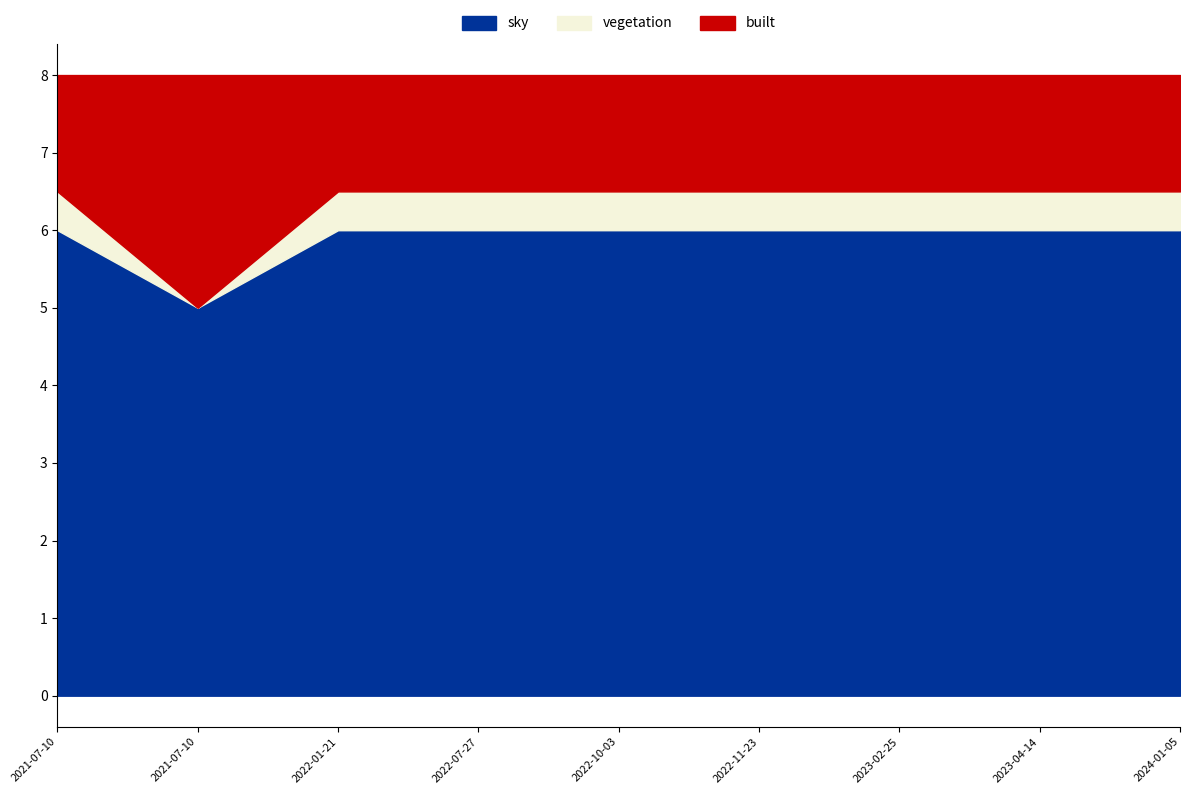

How many lines are shown in the chart?

3